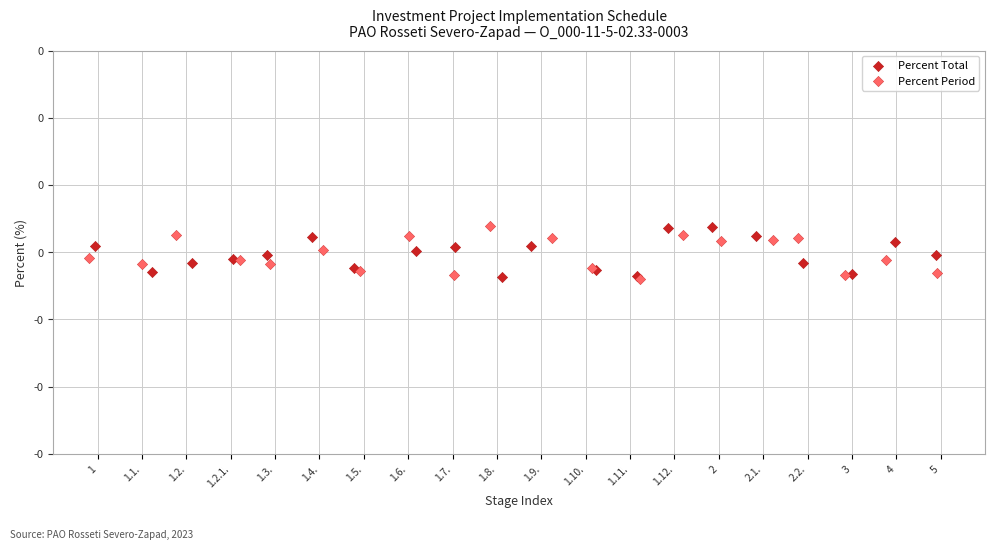

What are all the series names shown in the legend?

Percent Total, Percent Period